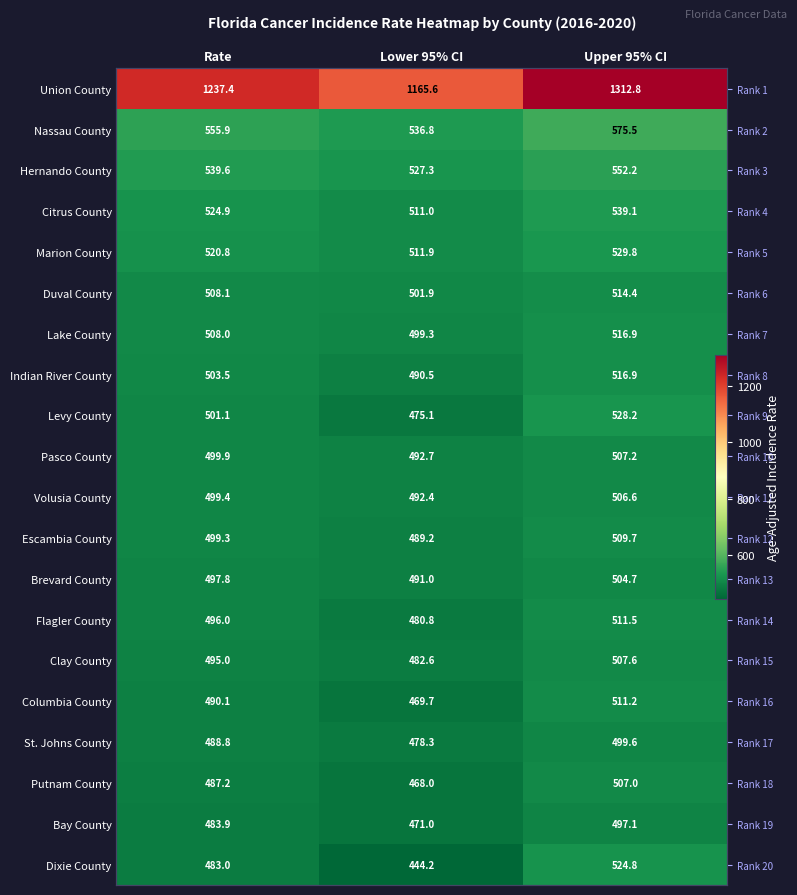

Is it true that Indian River County equals 503.5 at Rate?

True